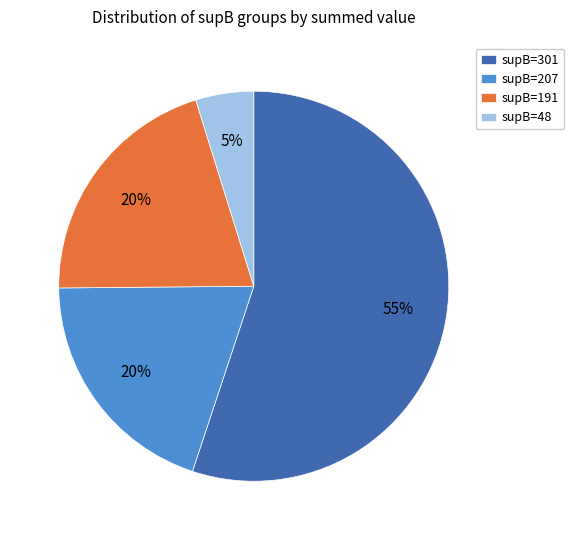

Count the number of slices in the pie.

4